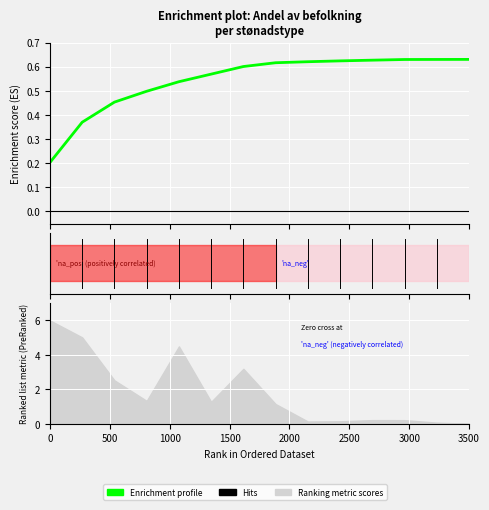

True or false: the data has more than 0 interior local peaks.

False